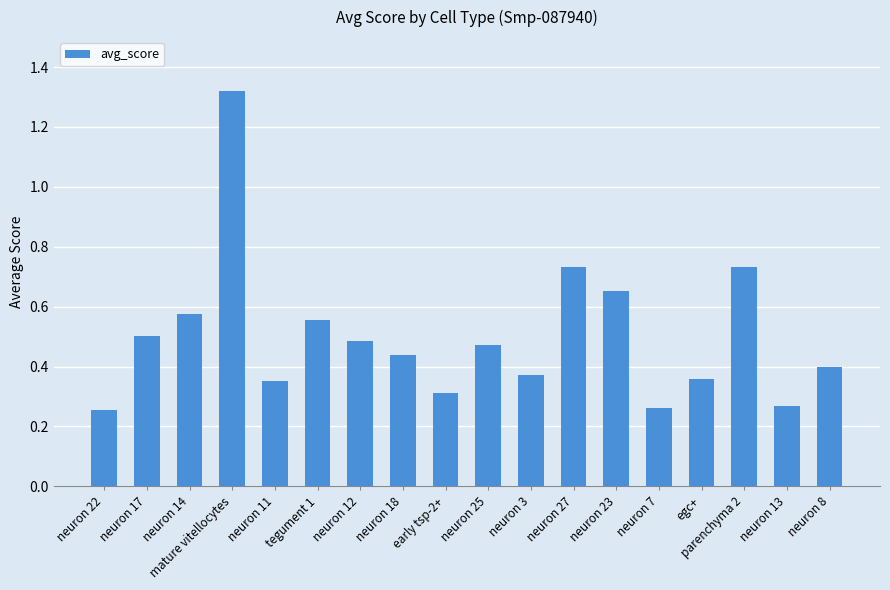

True or false: the data shows 0.8 at neuron 18.

False